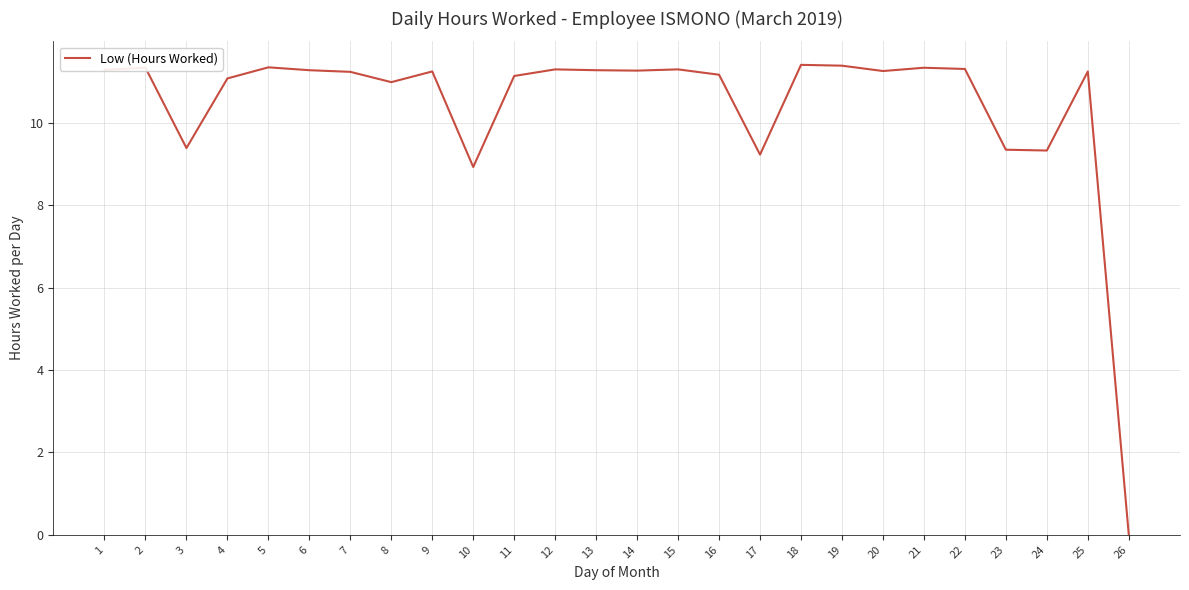

How many values are above zero?

25